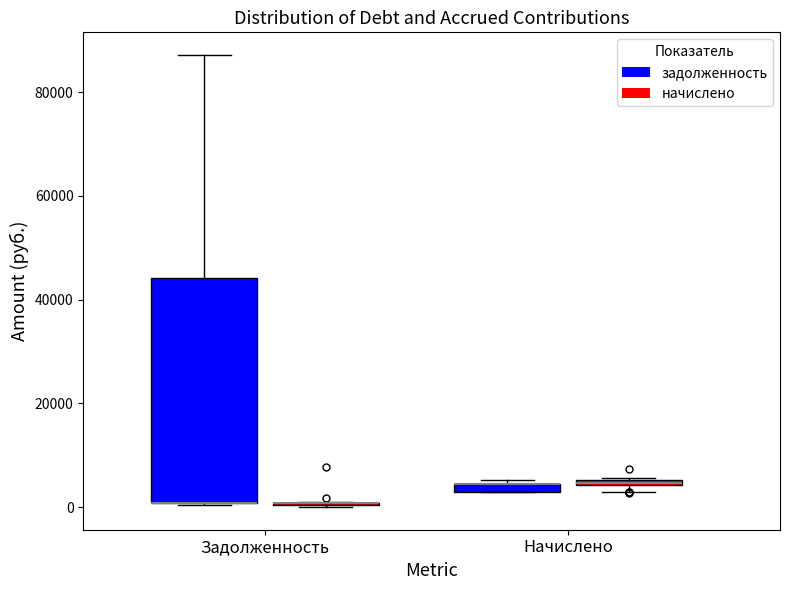

Which box is the tallest, from its lower edge to its upper edge?

Задолженность (задолженность)